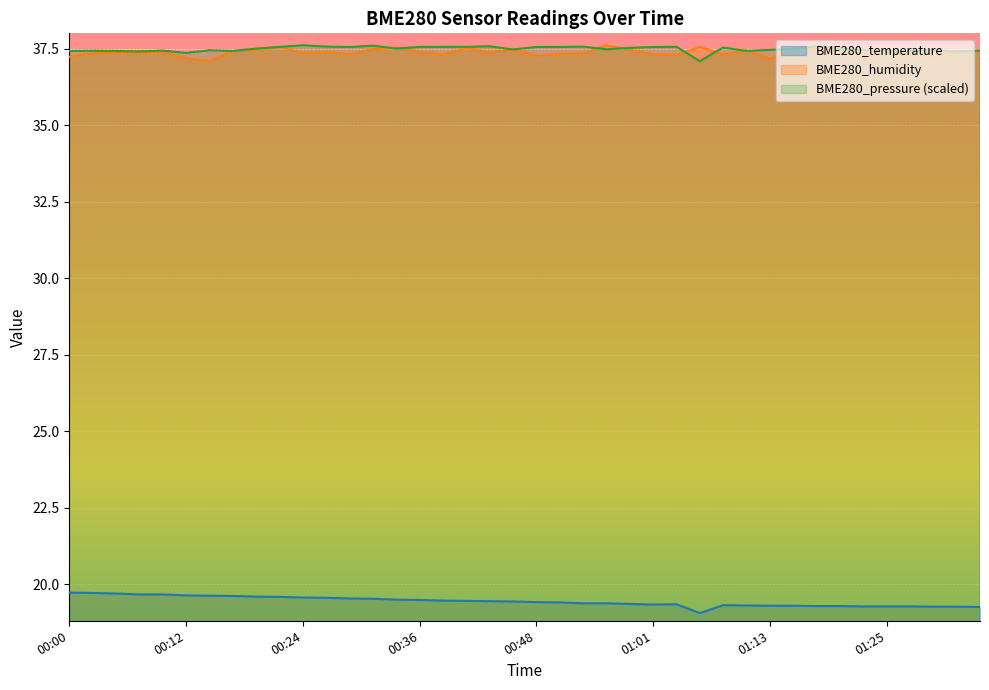

What position from the left is 00:05?

3